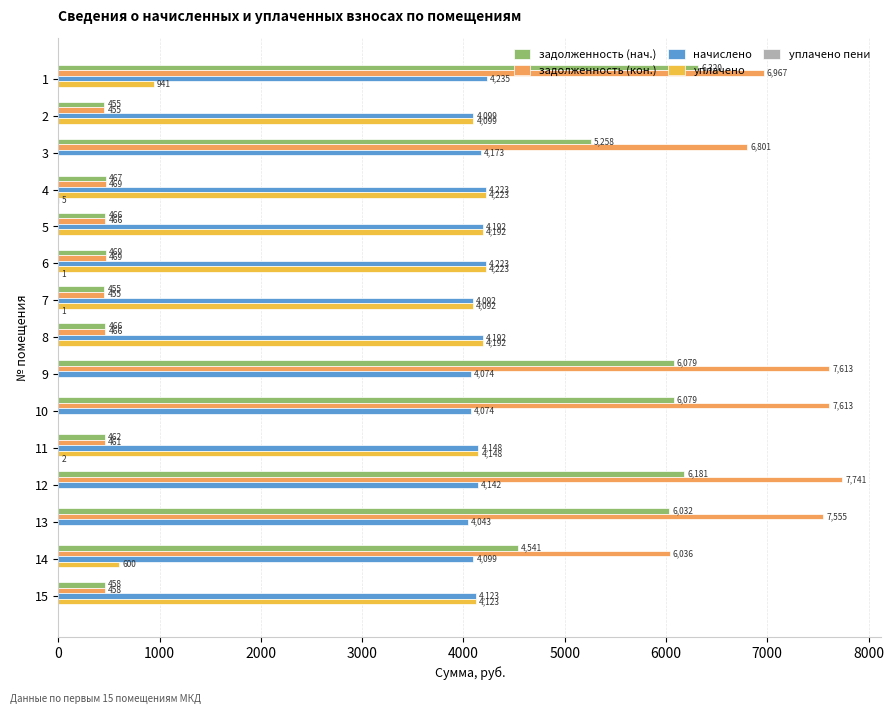

How many values in the уплачено series exceed 4092?

8